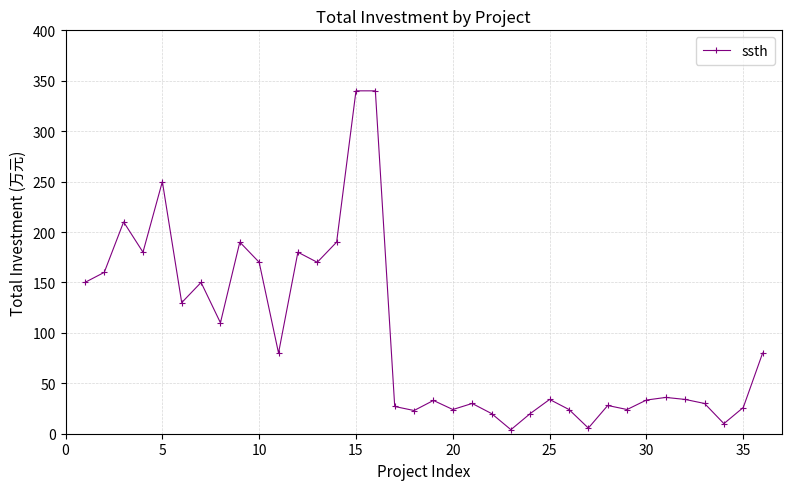

What is the value of the 18th point from the left?

23.0